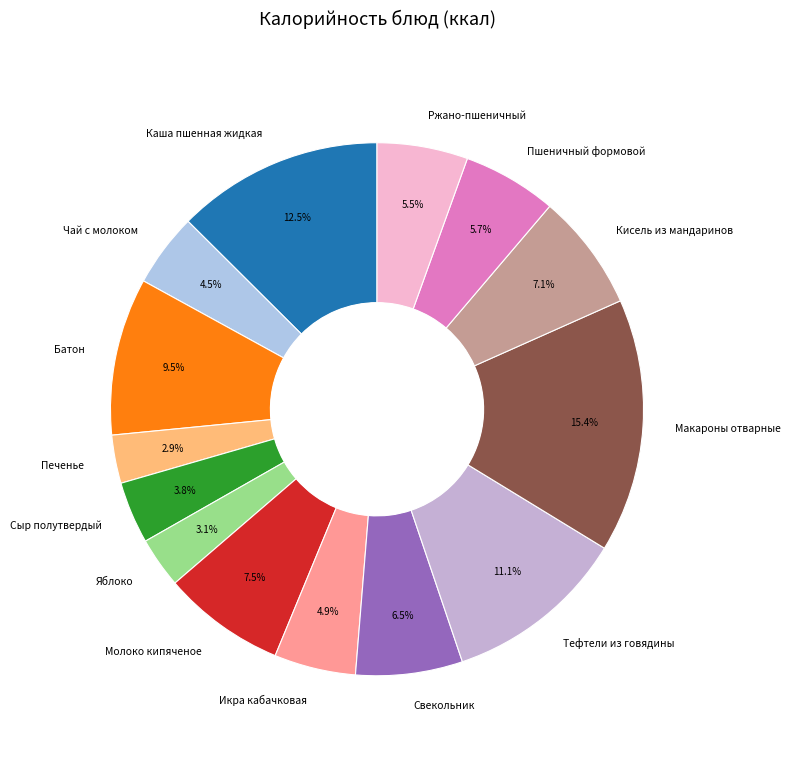

What is the largest slice in the pie chart?

Макароны отварные